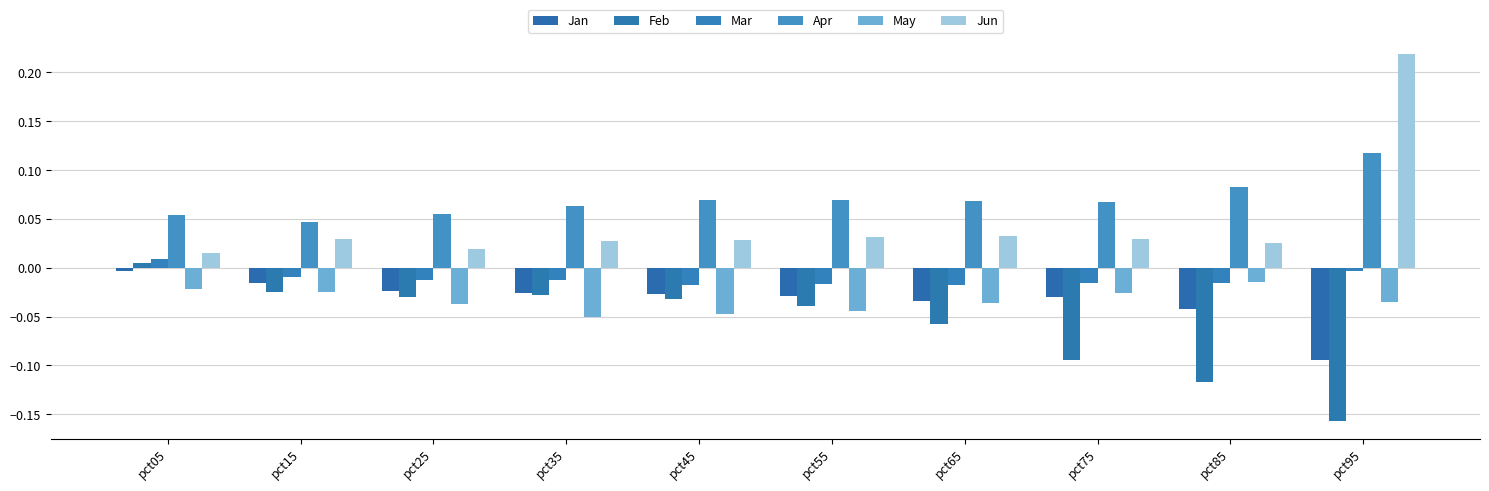

How many bars are there in total?

60